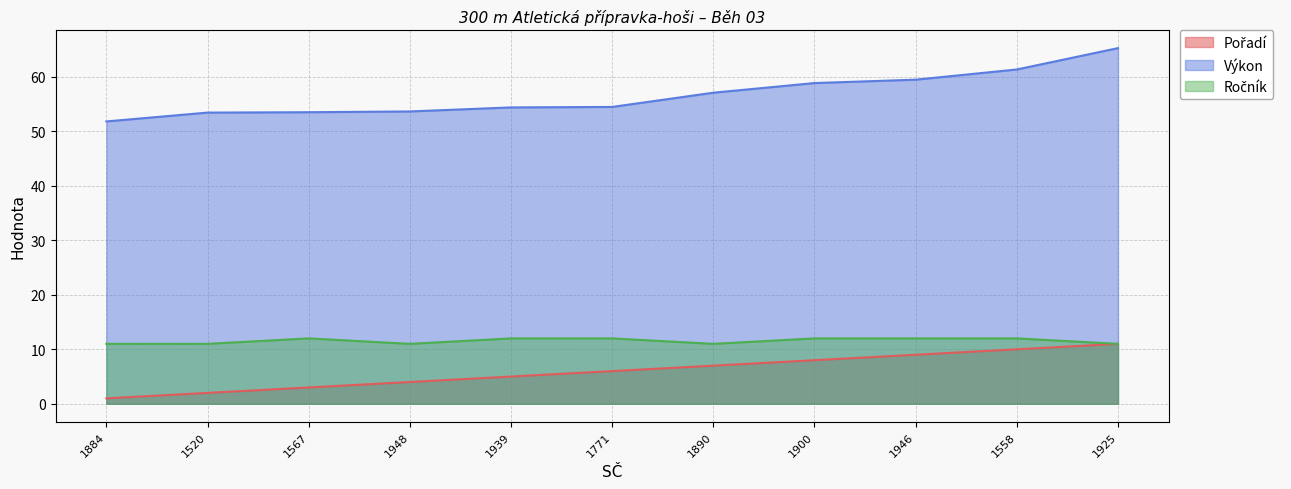

Reading left to right, list all the values displayed in this chart.

Pořadí: 1884=1.0	1520=2.0	1567=3.0	1948=4.0	1939=5.0	1771=6.0	1890=7.0	1900=8.0	1946=9.0	1558=10.0	1925=11.0
Výkon: 1884=51.8	1520=53.4	1567=53.5	1948=53.6	1939=54.4	1771=54.5	1890=57.1	1900=58.9	1946=59.5	1558=61.3	1925=65.3
Ročník: 1884=11.0	1520=11.0	1567=12.0	1948=11.0	1939=12.0	1771=12.0	1890=11.0	1900=12.0	1946=12.0	1558=12.0	1925=11.0